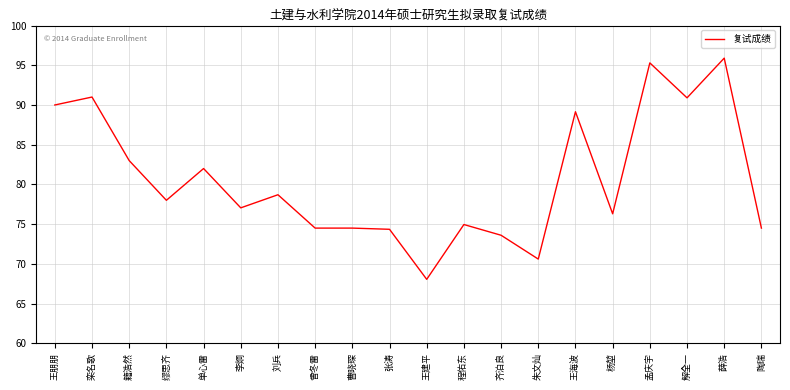

The value at 栾名歌 is 62.9. True or false?

False